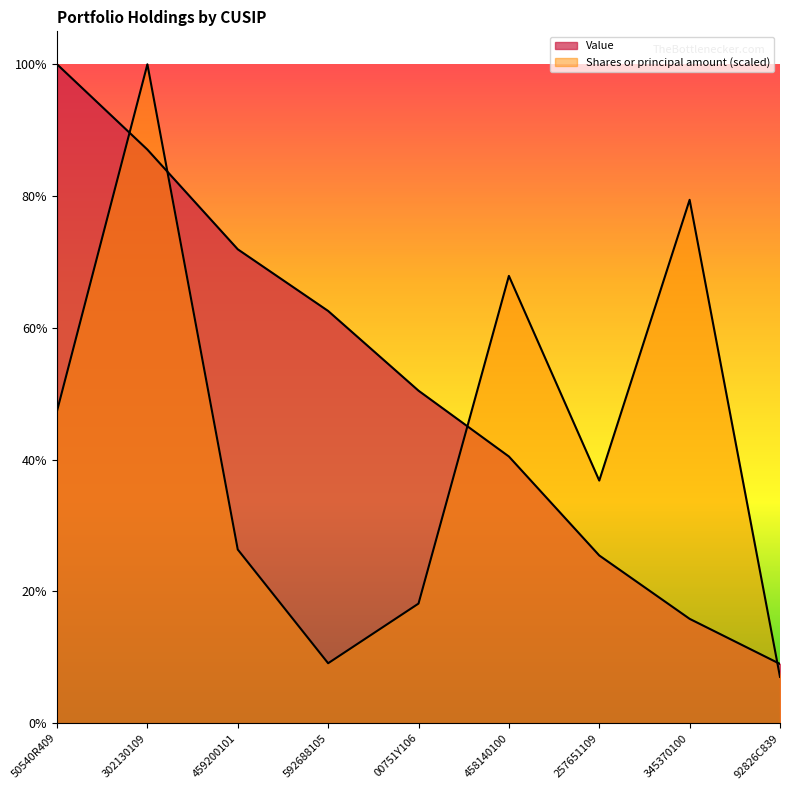

How many times do Value and Shares or principal amount cross each other?

4